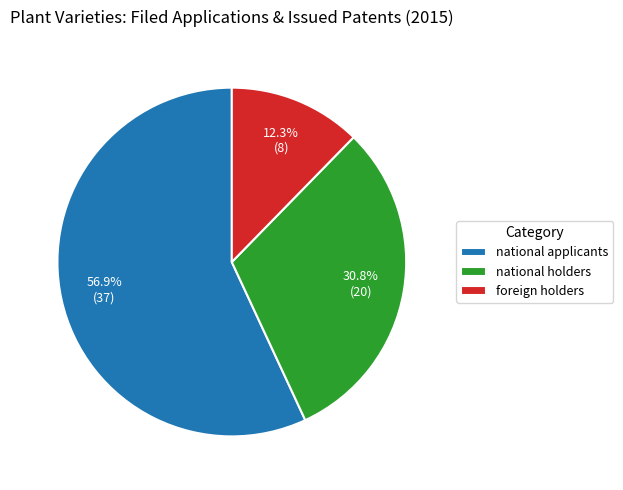

Between national holders and foreign holders, which is larger?

national holders